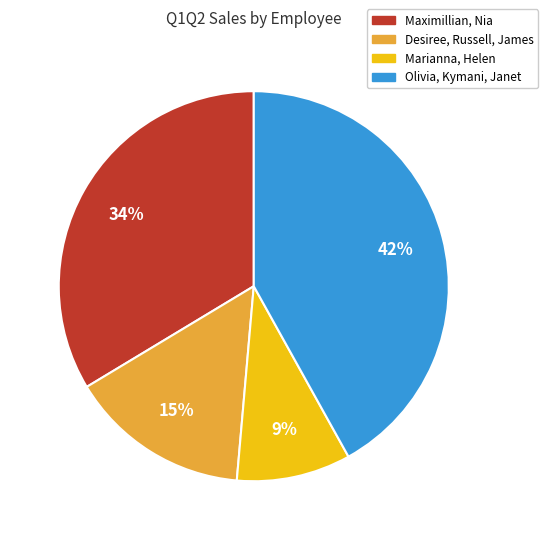

To the nearest percent, what is the combined percentage of Olivia, Kymani, Janet and Maximillian, Nia?

76%